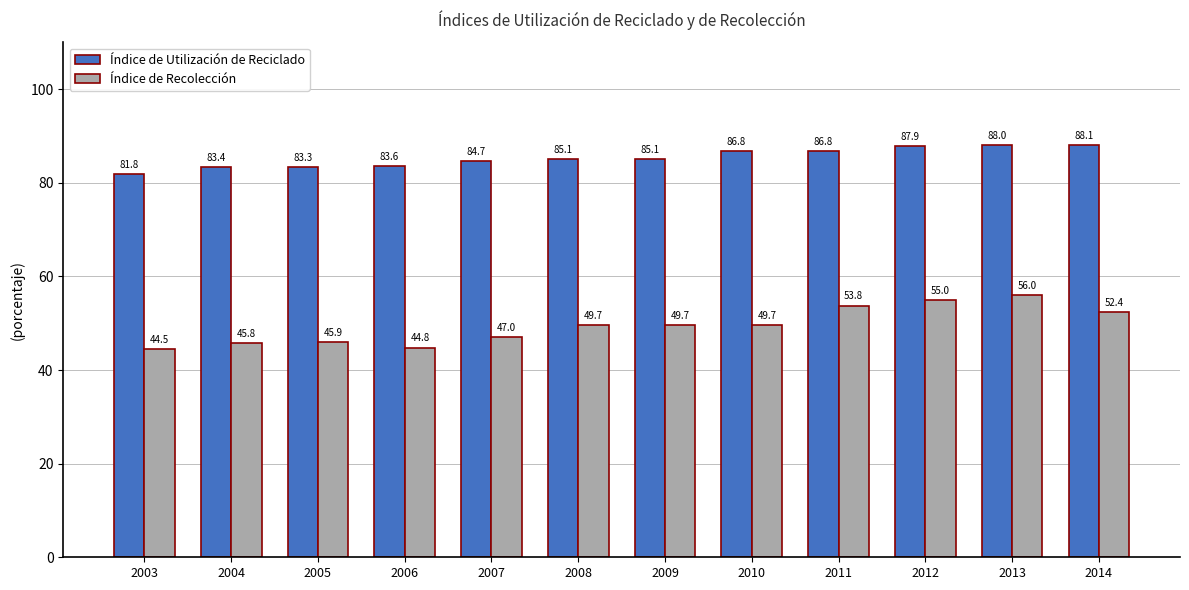

Where does the Índice de Recolección series first go above 49?

2008